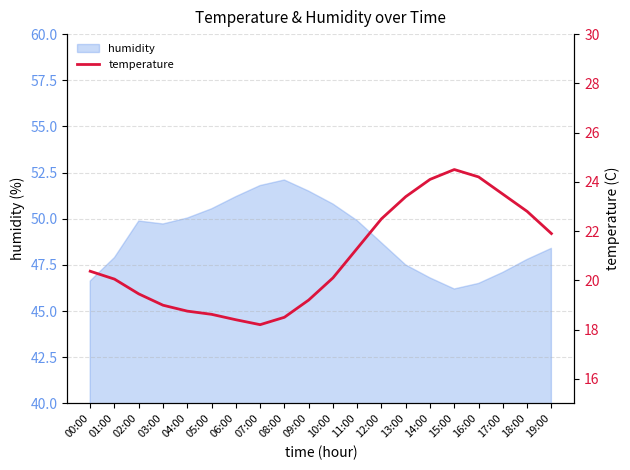

The value of humidity at 00:00 is 67.3. True or false?

False